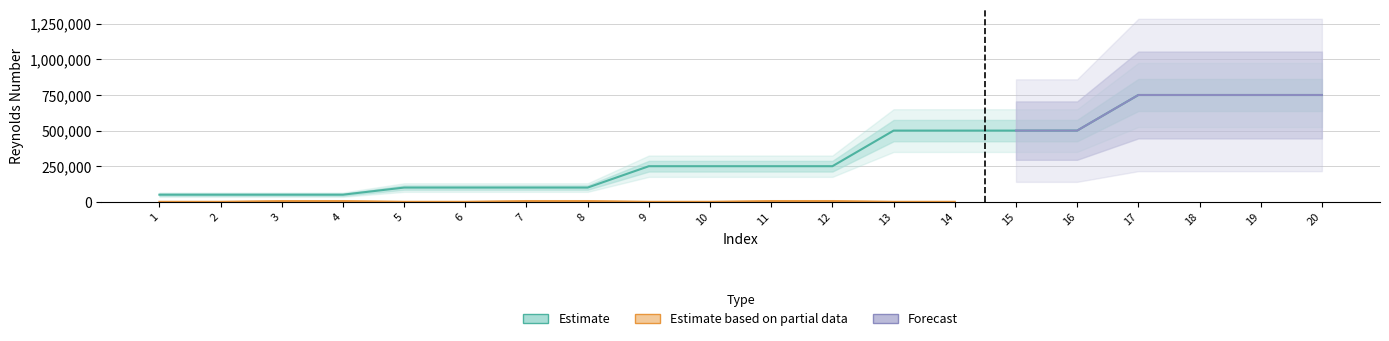

What is the ratio of the value at 19 to the value at 4?

15.0